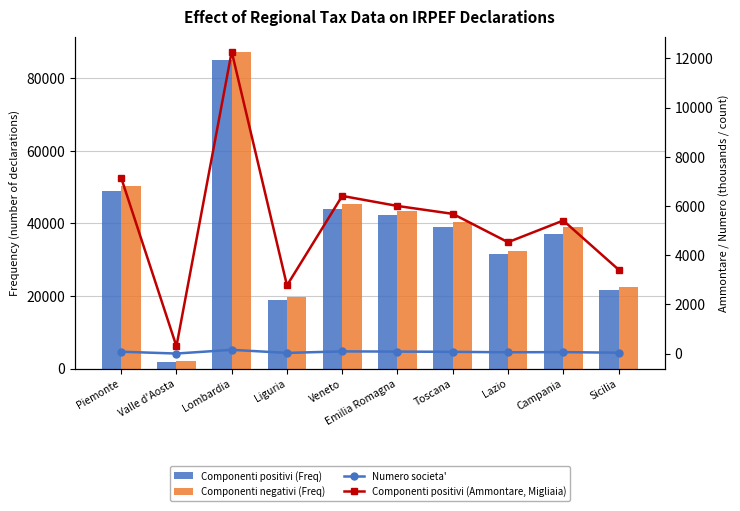

Reading left to right, transcribe all the data shown in this chart.

Componenti positivi (Freq): 49006.0	1935.0	85083.0	19035.0	44060.0	42310.0	39112.0	31487.0	37162.0	21609.0
Componenti negativi (Freq): 50341.0	2017.0	87149.0	19700.0	45307.0	43552.0	40330.0	32420.0	38895.0	22471.0
Numero societa': 76.9	3.1	153.4	29.2	90.0	82.5	71.7	54.7	60.5	37.3
Componenti positivi (Ammontare, Migliaia): 7148.2	298.2	12276.9	2772.1	6410.7	6002.2	5681.7	4529.4	5410.2	3416.7